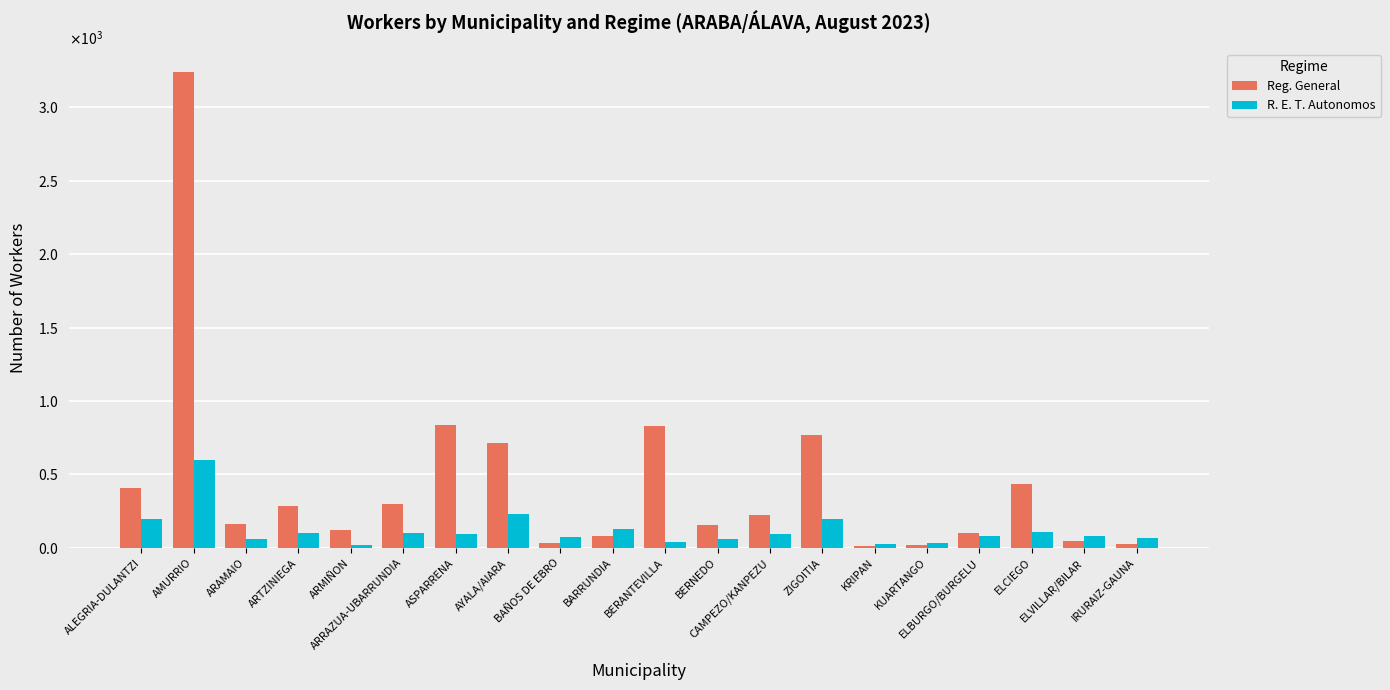

Rank the series by their average value, from highest to lowest.

Reg. General, R. E. T. Autonomos